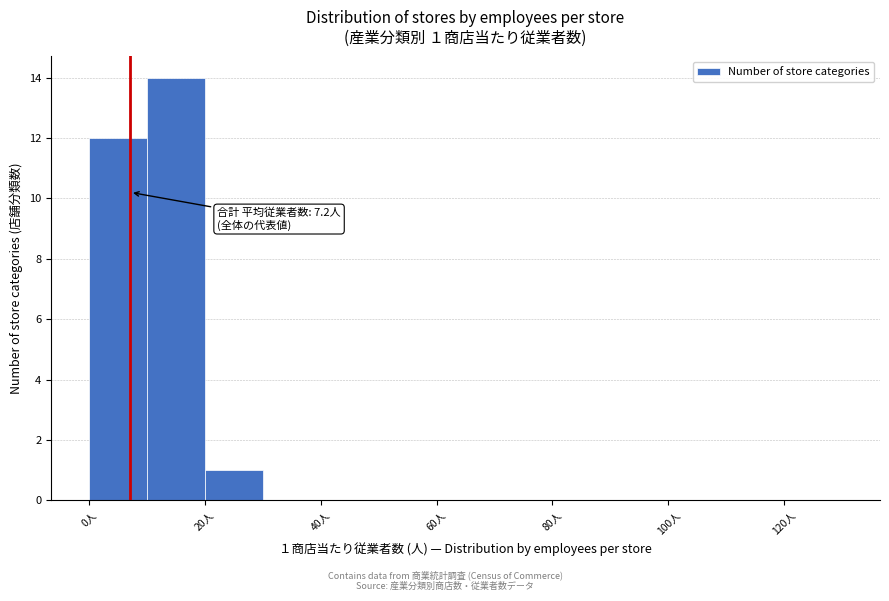

Over which range of the x-axis is the bar tallest?

10 to 20